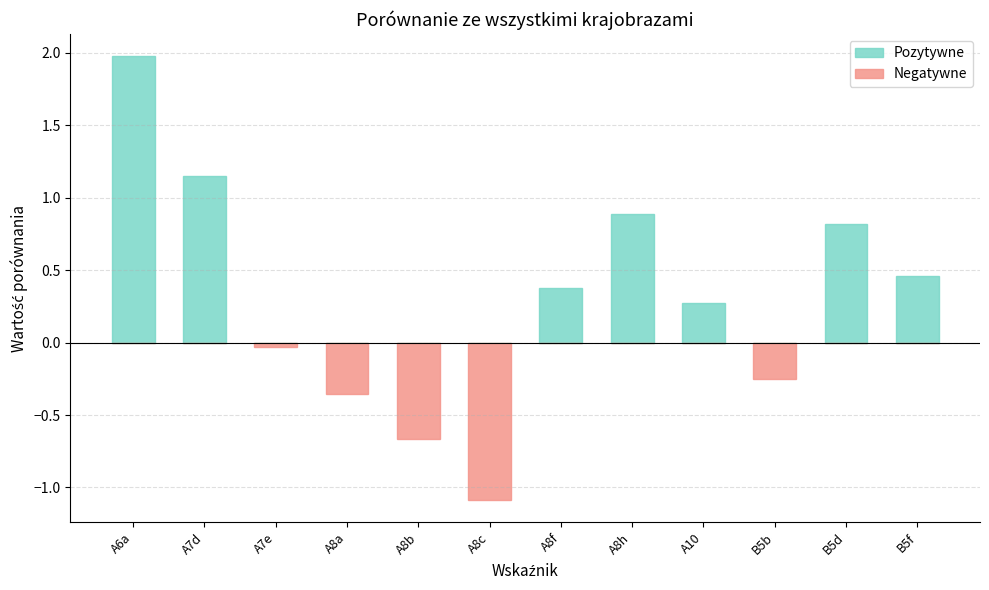

Which category has the lowest value in the Negatywne series?

A8c